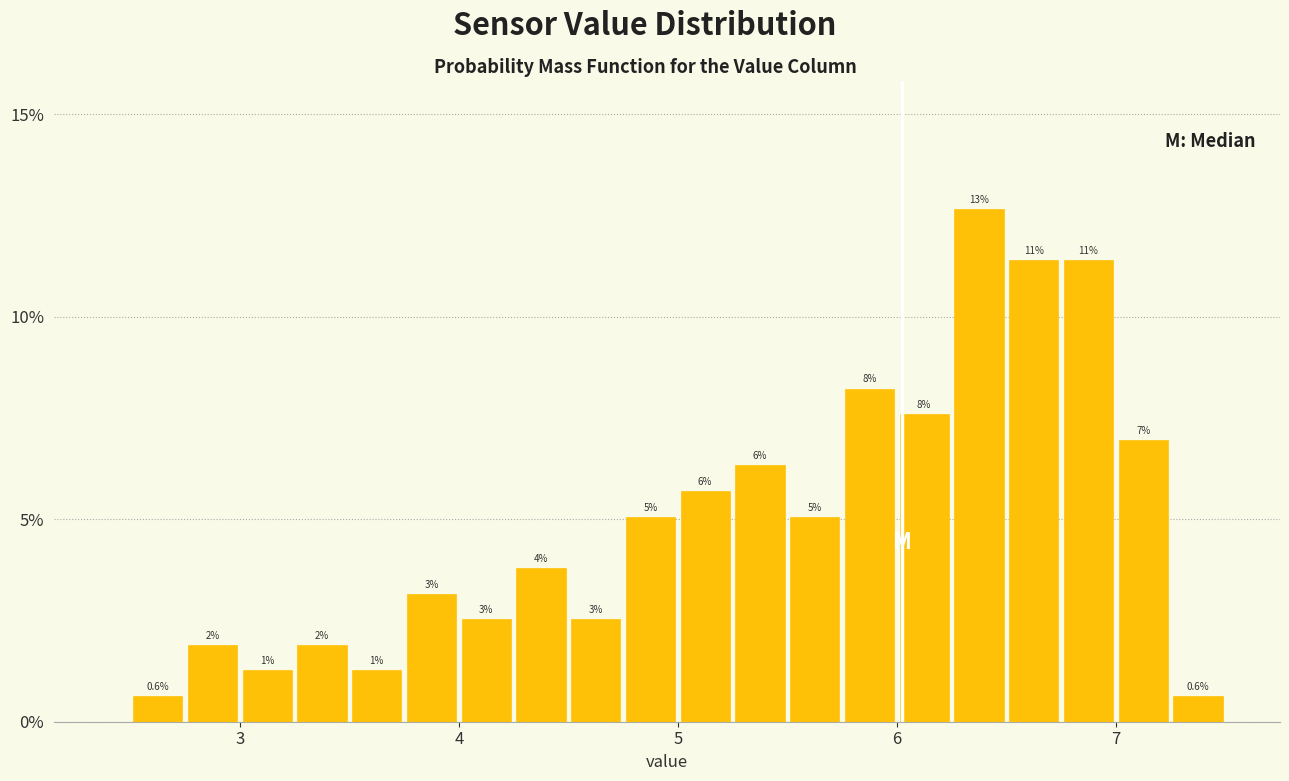

Around what value on the x-axis is the tallest bar? Give the approximate position of its centre, as read against the axis.

6.4